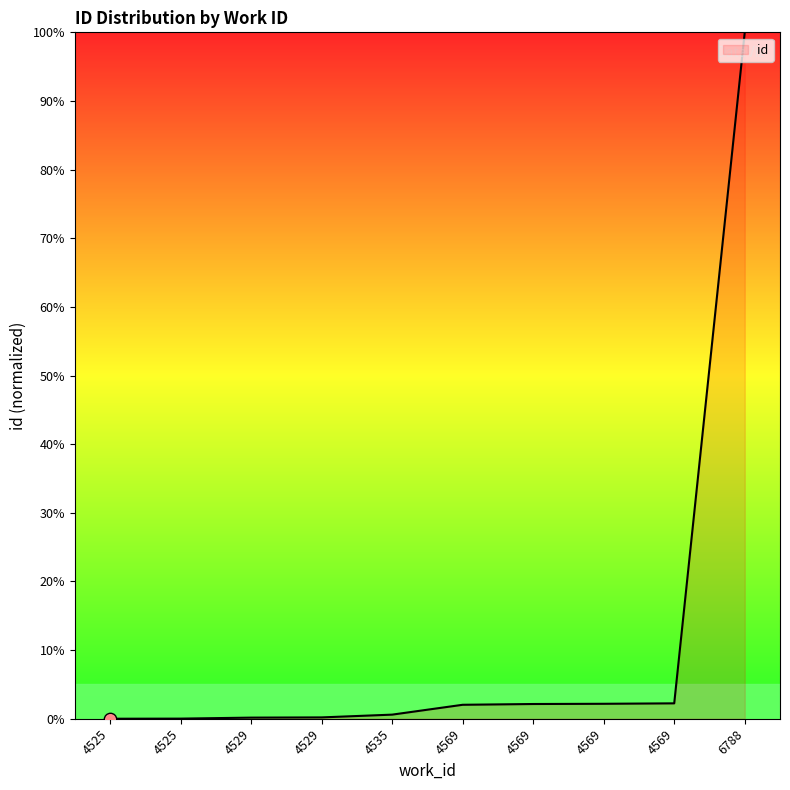

What is the change in value from 4529 to 4569?

+2.0